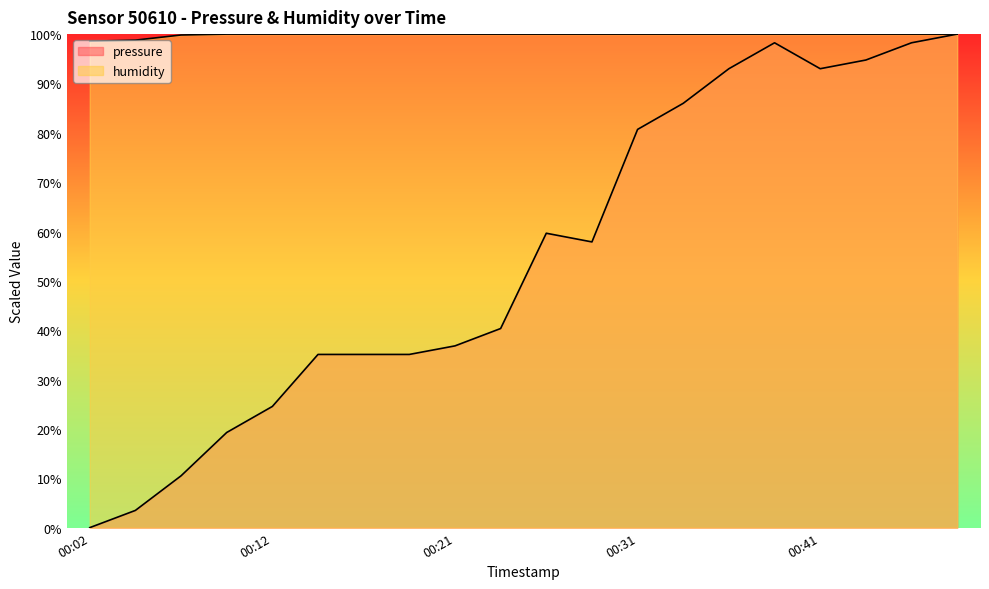

Where is pressure nearest to the value 50?

2023-06-10T00:29:13